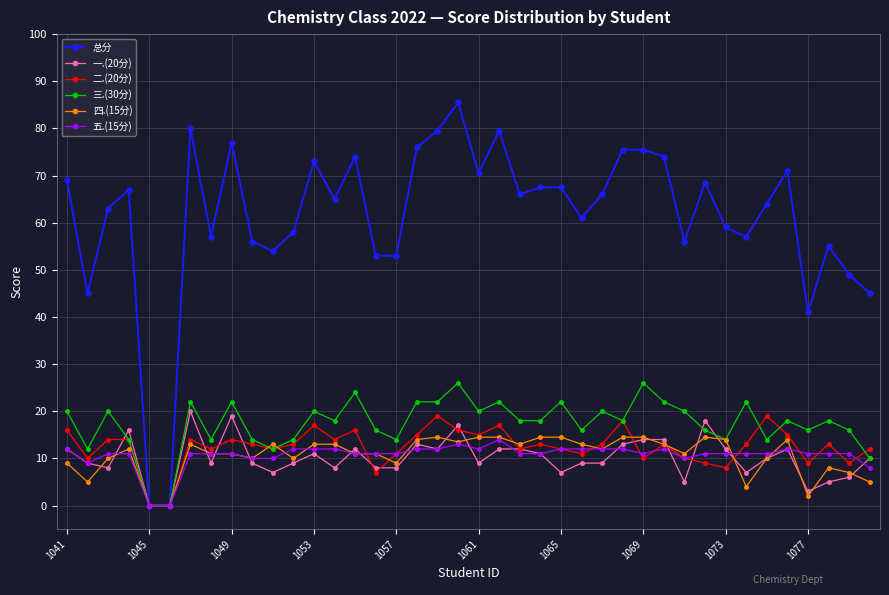

What is the average value of the 五.(15分) series?

10.7